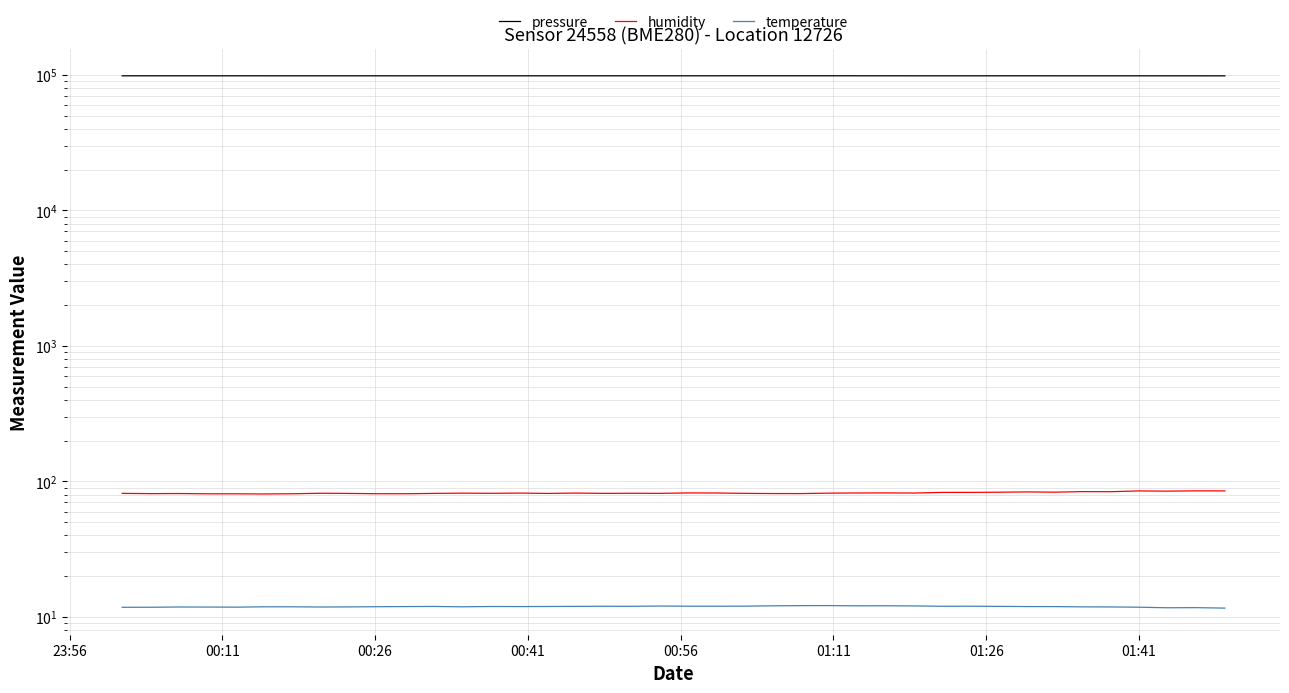

List the series in order of their peak value, lowest first.

temperature, humidity, pressure